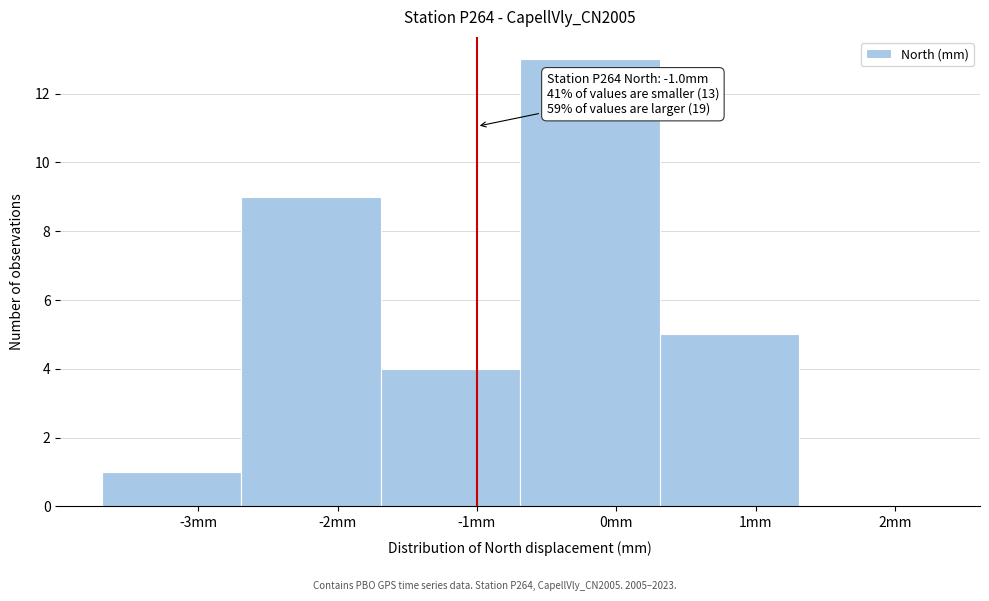

Over which range of the x-axis is the bar tallest?

-0.69 to 0.31